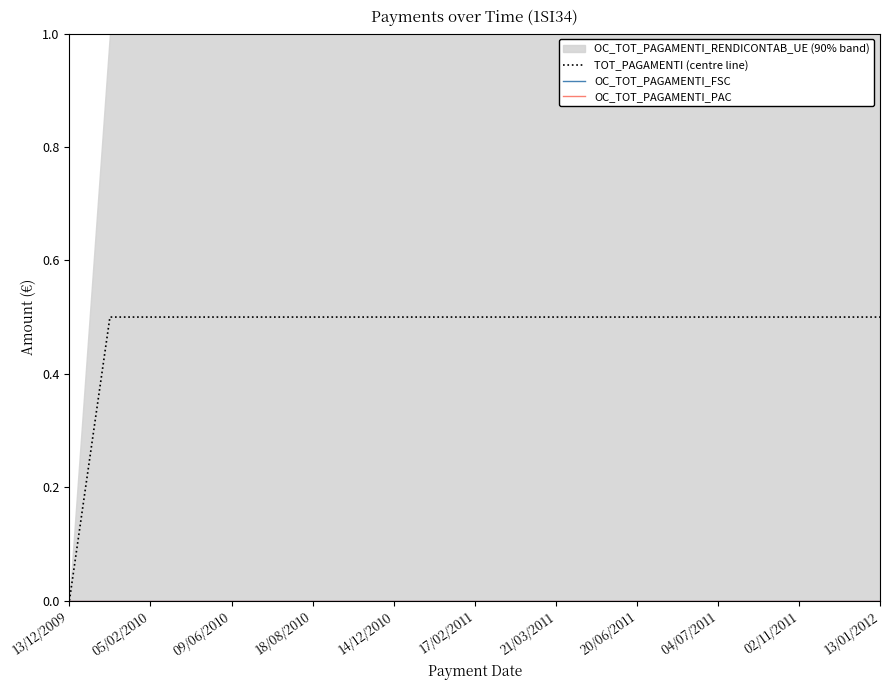

Which label corresponds to the smallest value in the chart?

13/12/2009